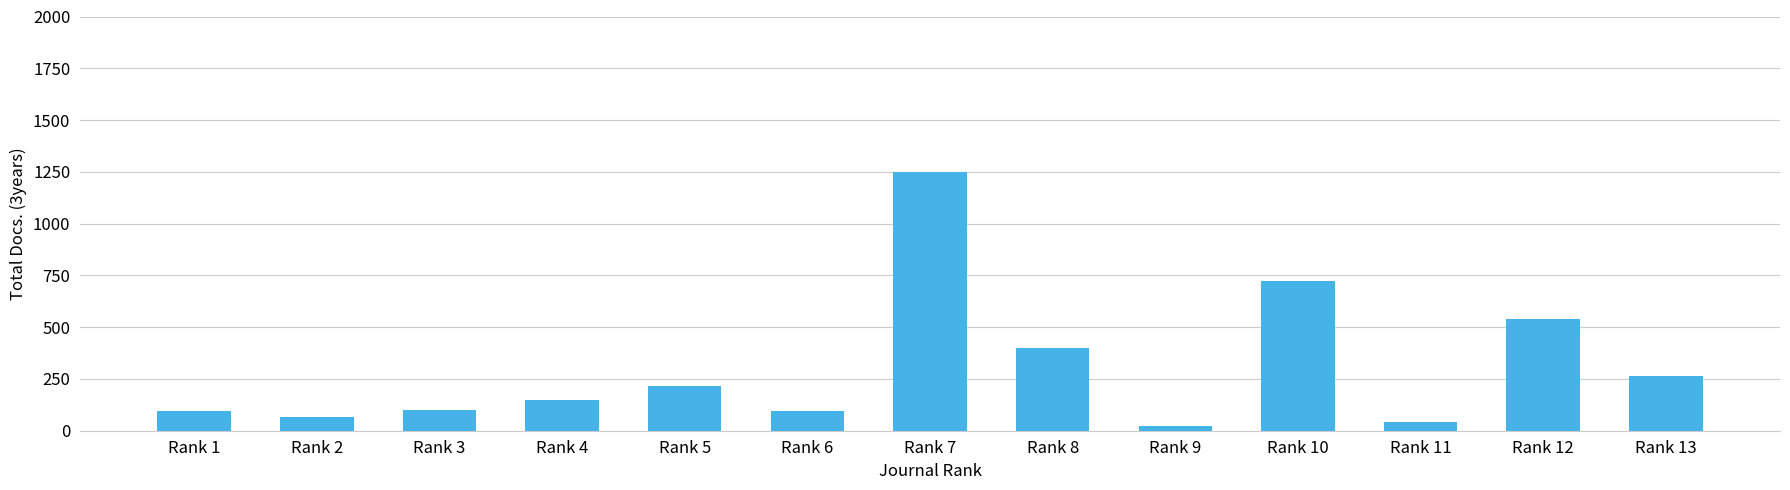

The value at Rank 7 is 482. True or false?

False